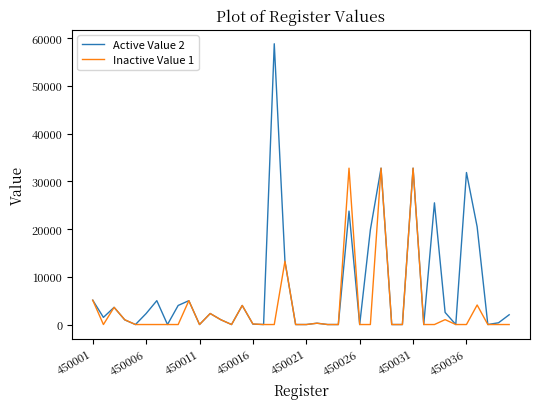

How many categories are shown in the chart?

40